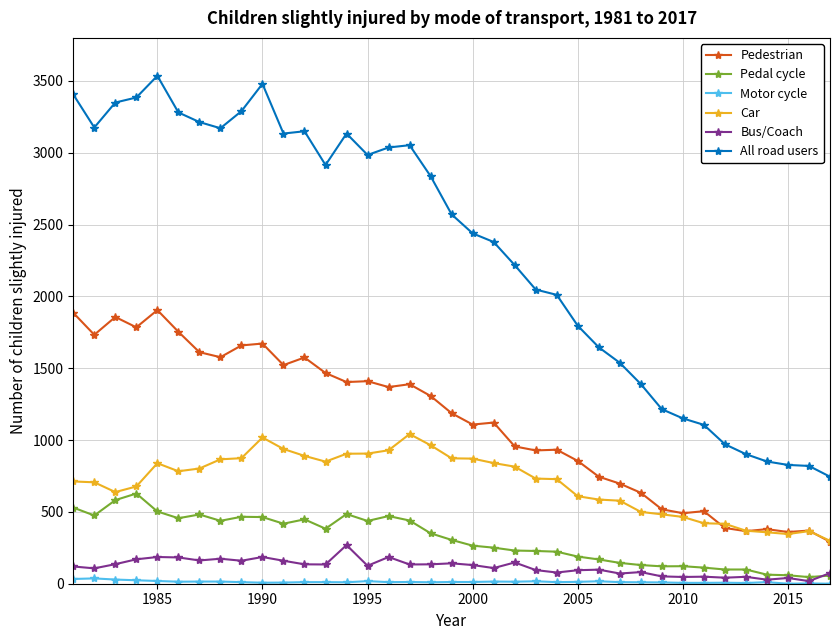

True or false: Bus/Coach and All road users intersect in this chart.

False